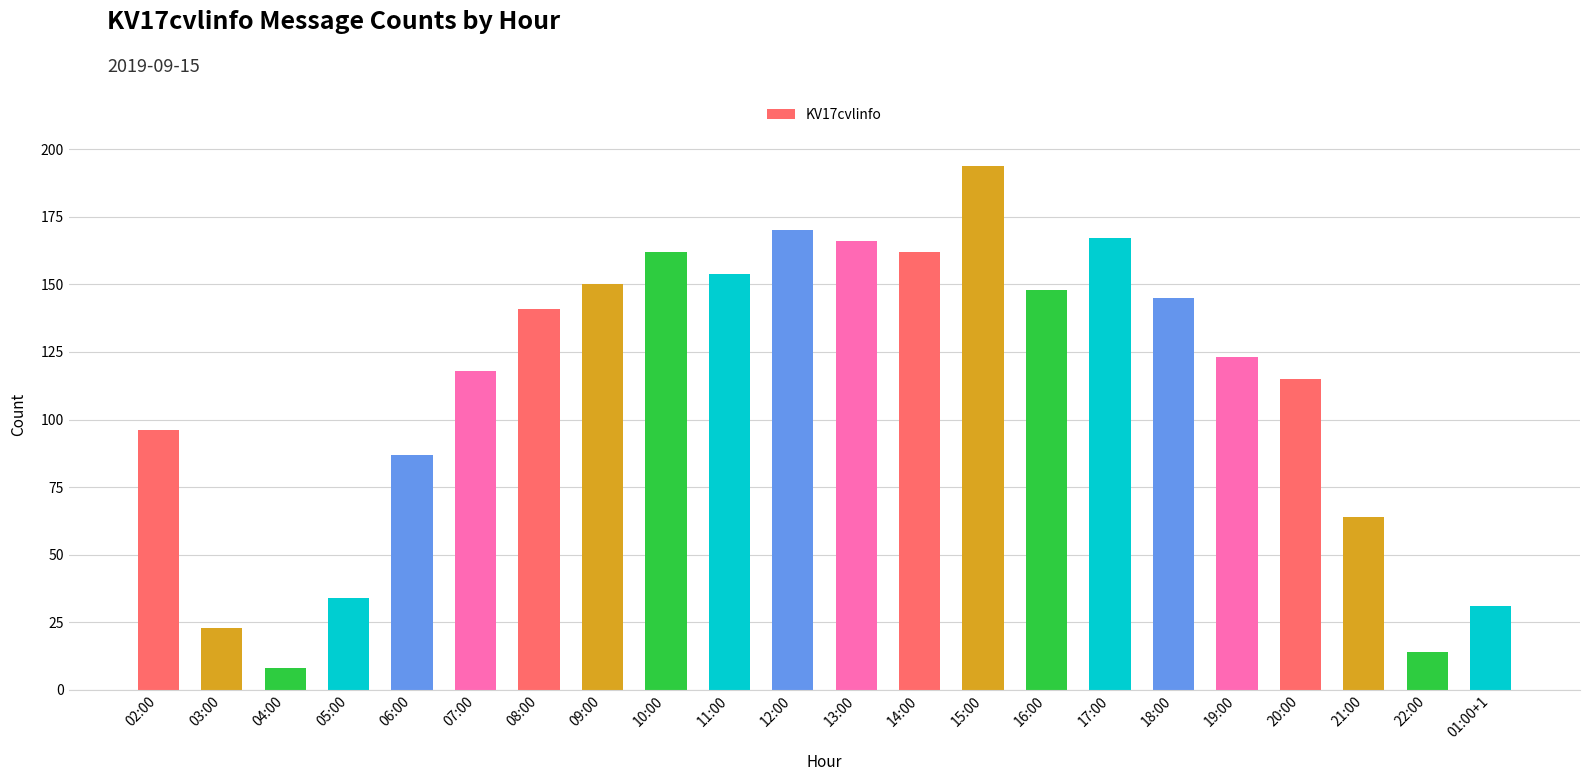

How many bars are there in total?

22